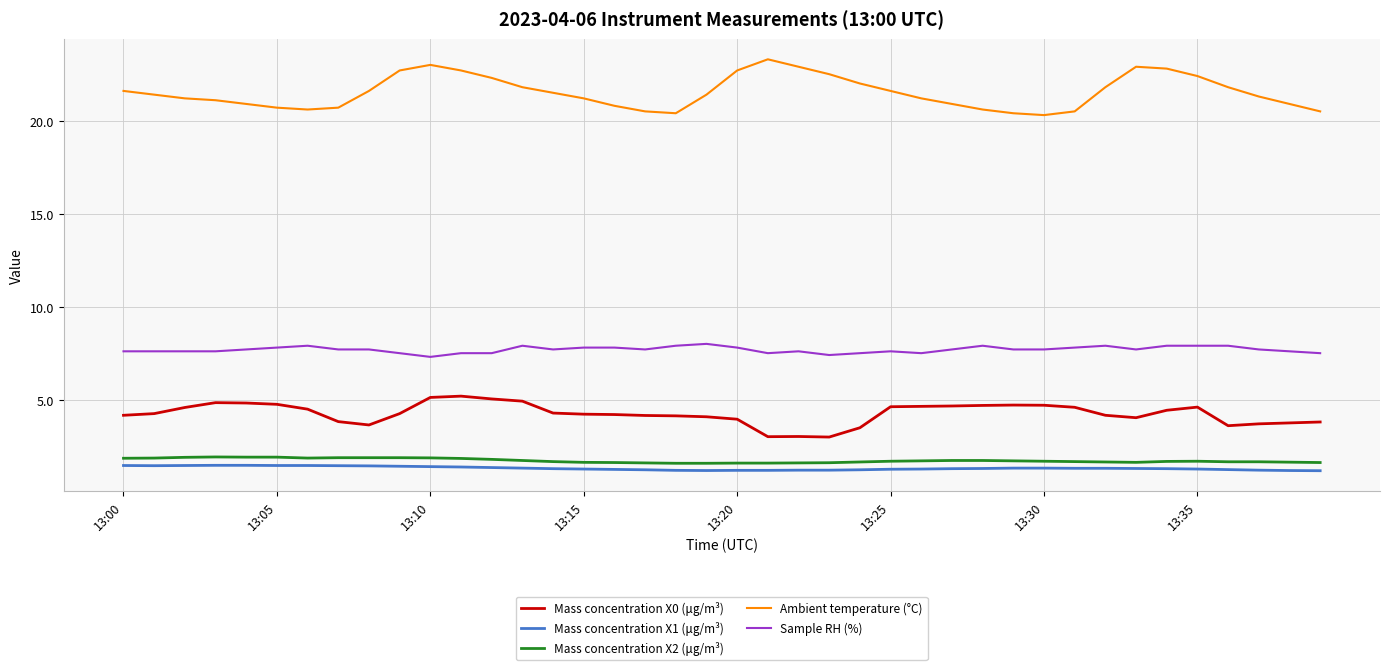

What is the maximum value for Mass concentration X0 (μg/m³)?

5.2